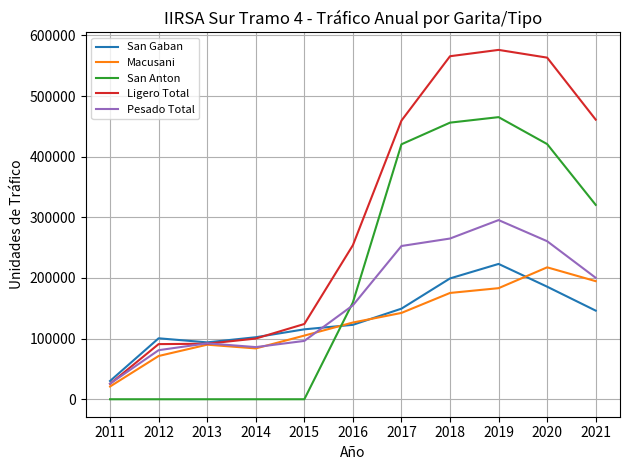

What is the difference between the Ligero Total values at 2020 and 2017?

103848